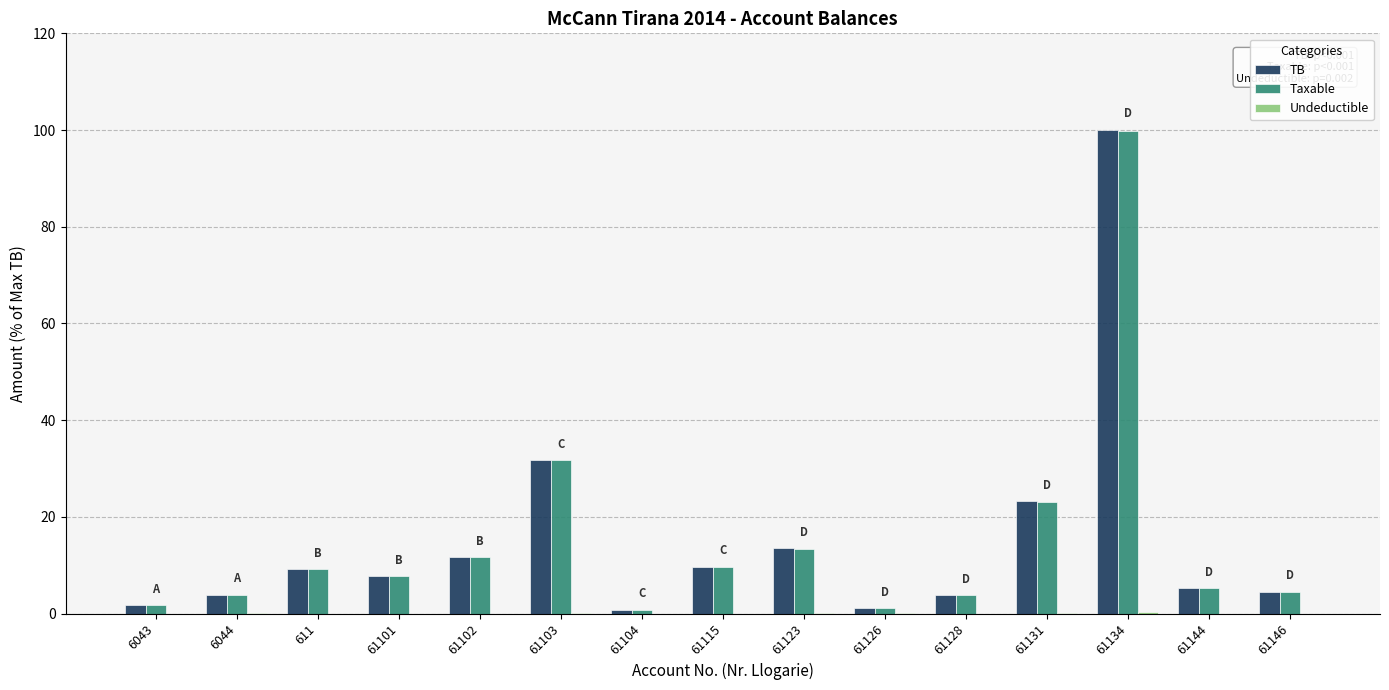

What is the sum of all TB values?

227.4